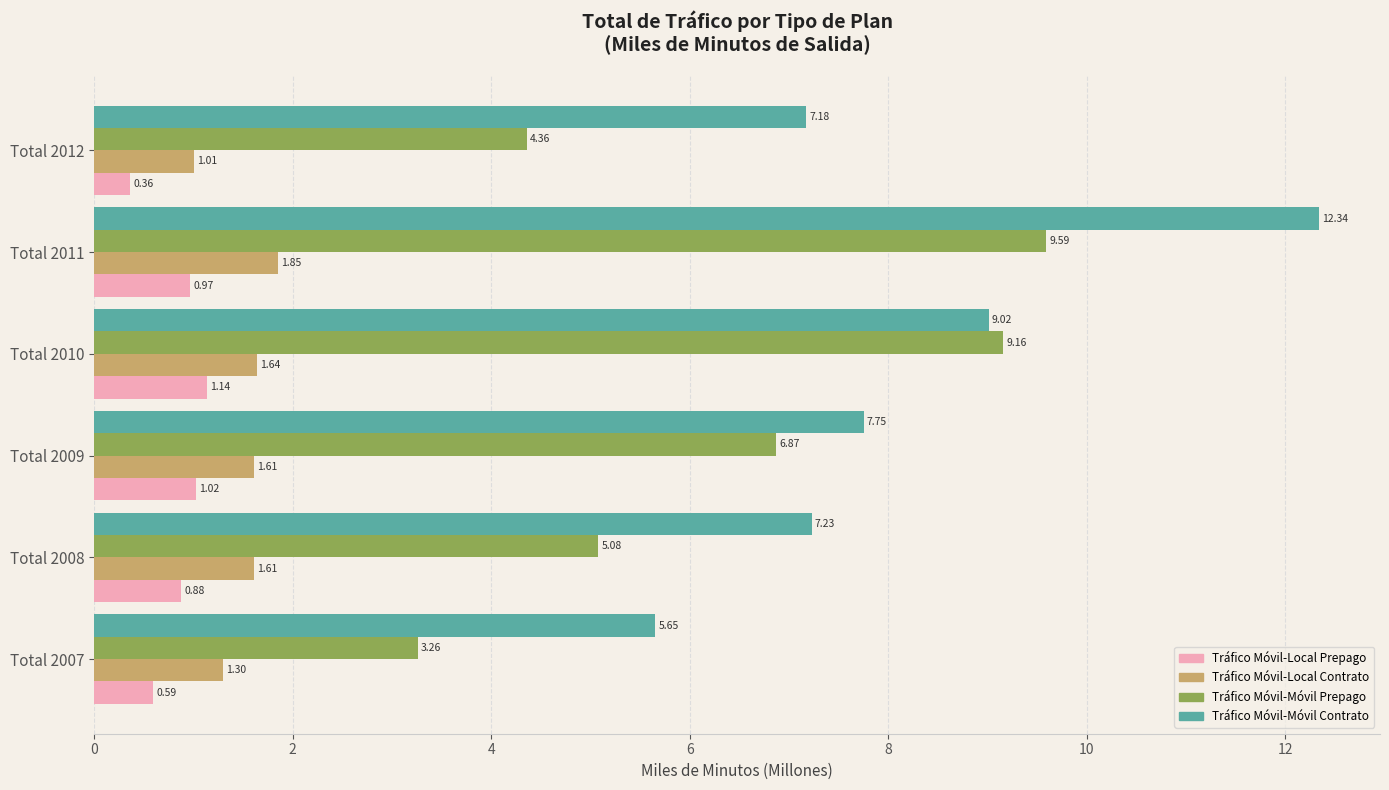

What is the average value of the Tráfico Móvil-Móvil Contrato series?

8.2